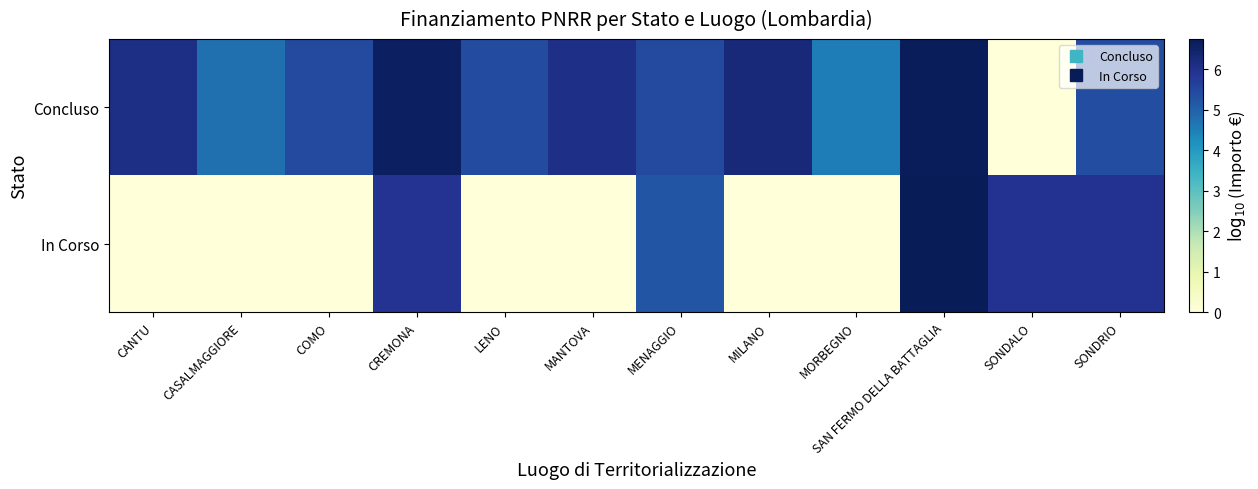

Reading right to left, extract all data points from this chart.

Concluso: SONDRIO=5.4	SONDALO=0.0	SAN FERMO DELLA BATTAGLIA=6.7	MORBEGNO=4.6	MILANO=6.3	MENAGGIO=5.5	MANTOVA=6.1	LENO=5.4	CREMONA=6.6	COMO=5.4	CASALMAGGIORE=4.8	CANTU=6.1
In Corso: SONDRIO=6.0	SONDALO=6.0	SAN FERMO DELLA BATTAGLIA=6.8	MORBEGNO=0.0	MILANO=0.0	MENAGGIO=5.2	MANTOVA=0.0	LENO=0.0	CREMONA=5.9	COMO=0.0	CASALMAGGIORE=0.0	CANTU=0.0